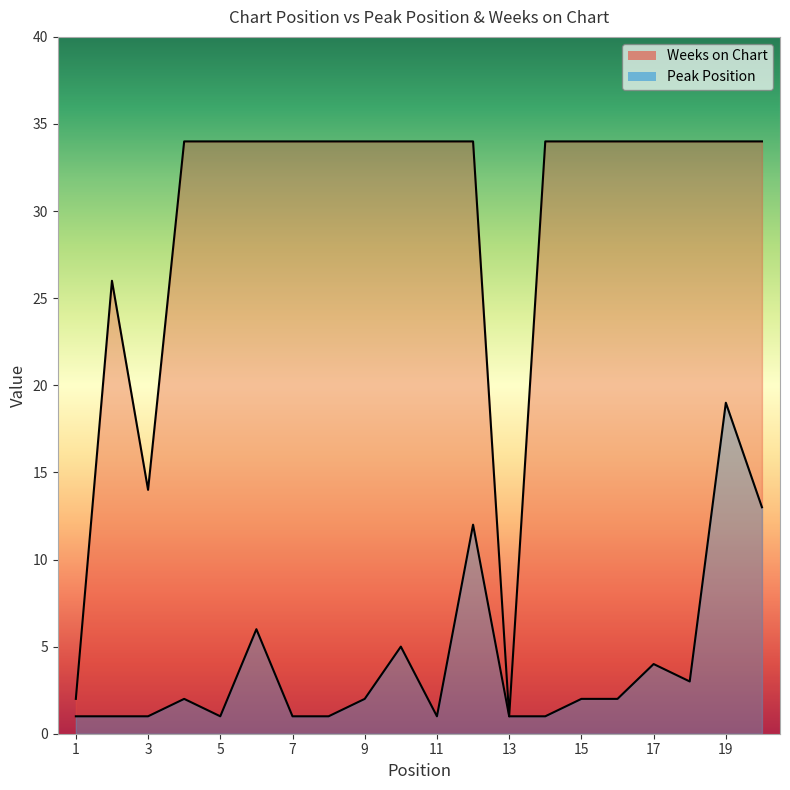

What are all the series names shown in the legend?

Weeks on Chart, Peak Position